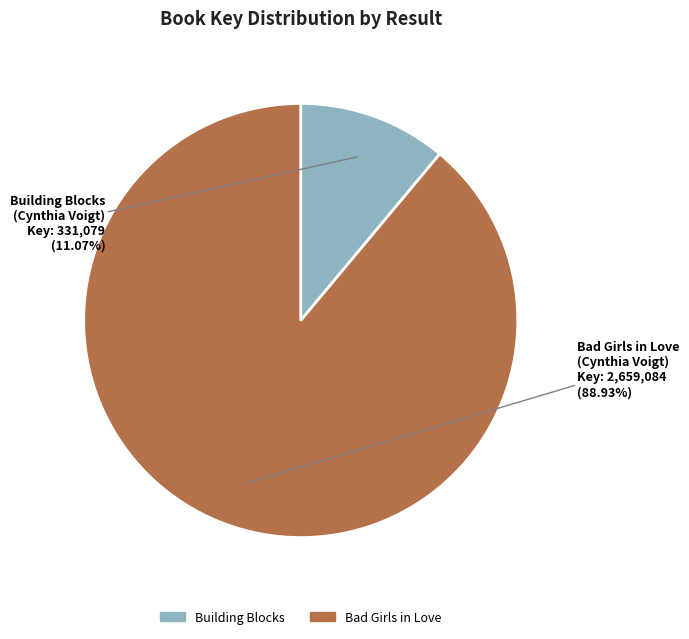

How many segments does this pie chart have?

2